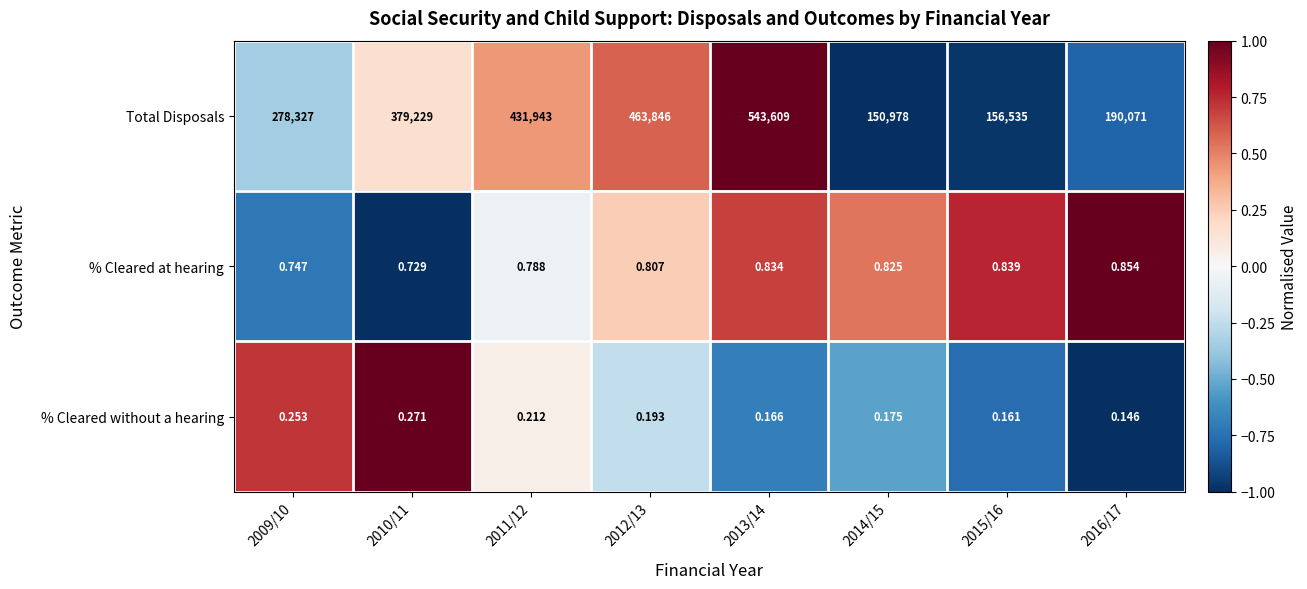

At which category is the sum across all series the highest?

2013/14